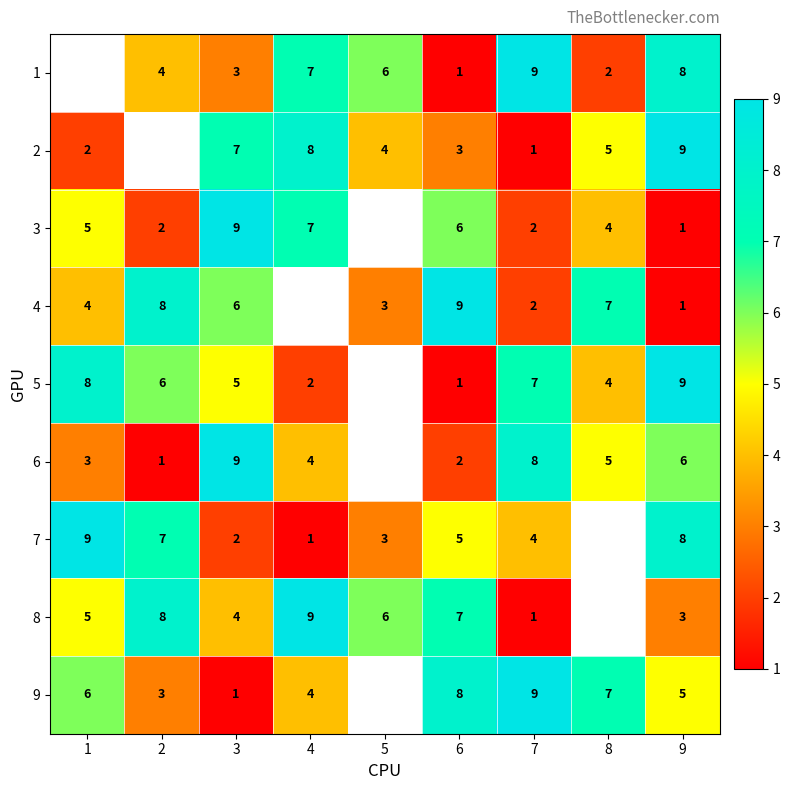

Is the value of 6 at 3 greater than the value of 3 at 8?

Yes